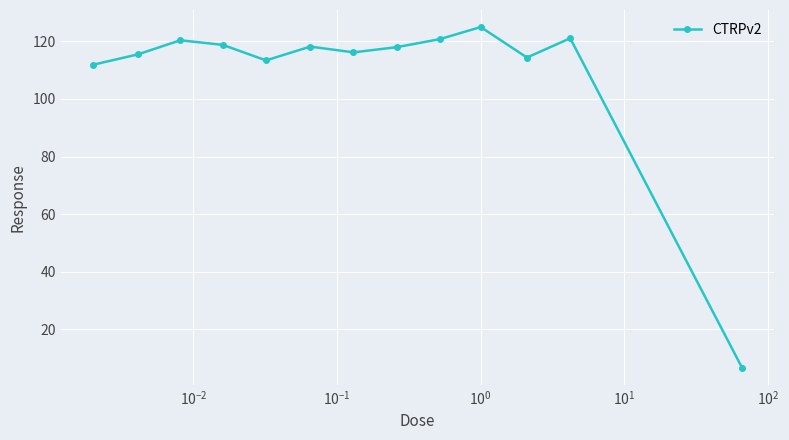

What is the maximum value shown in the chart?

125.0